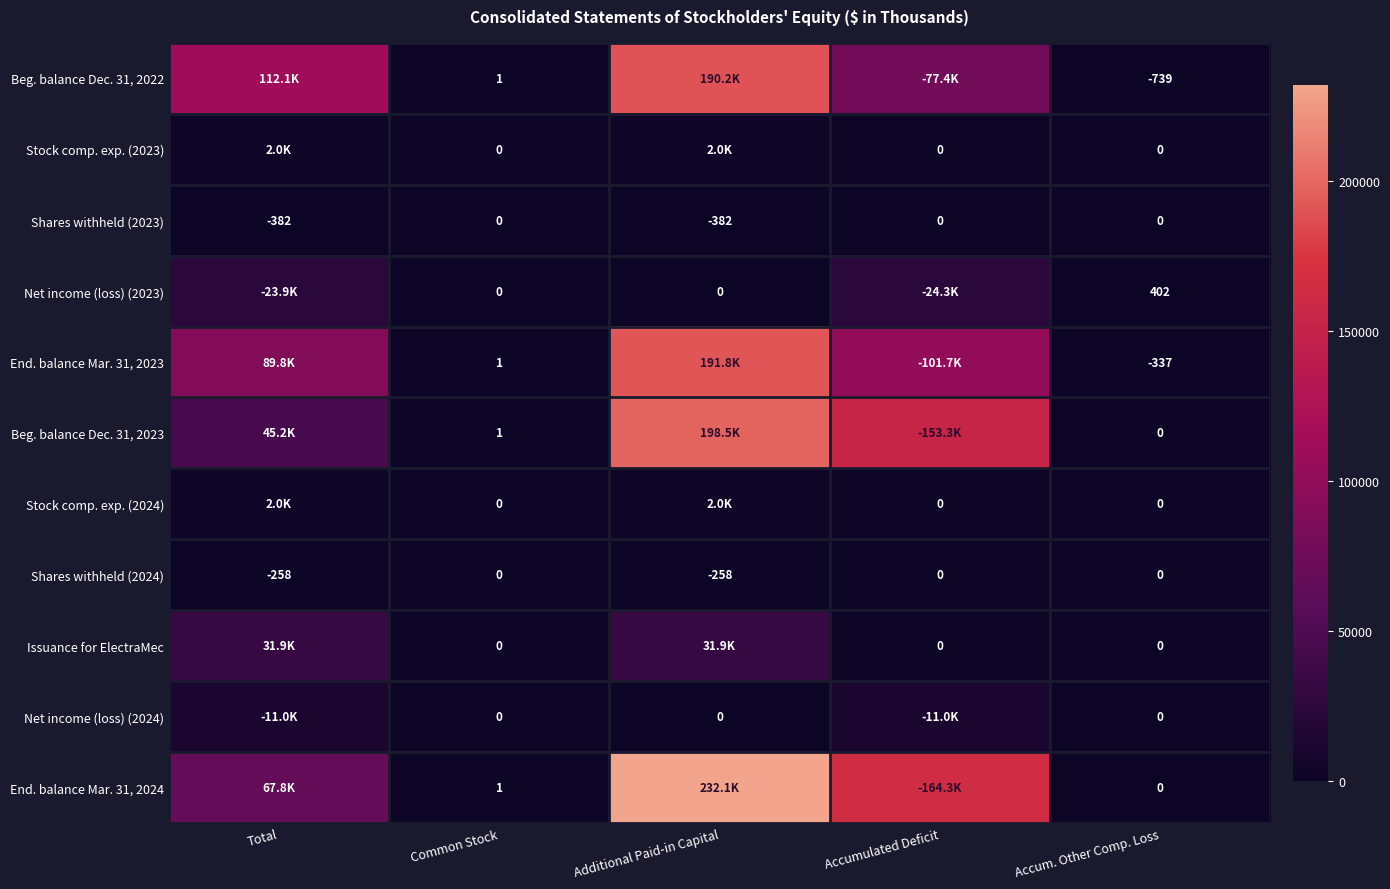

Is the value of Beg. balance Dec. 31, 2022 at Common Stock greater than the value of End. balance Mar. 31, 2023 at Accum. Other Comp. Loss?

Yes